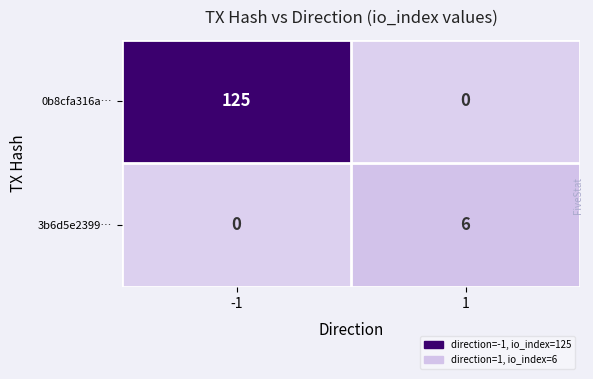

What is the difference between the 0b8cfa316a… values at 1 and -1?

125